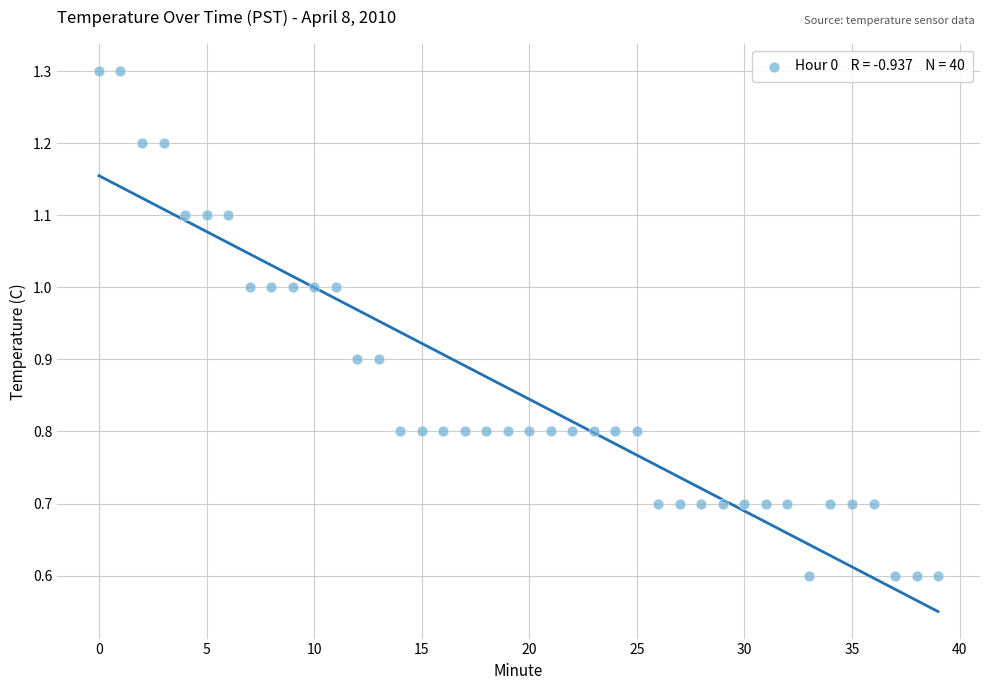

What is the range of Y values (max minus min)?

0.7